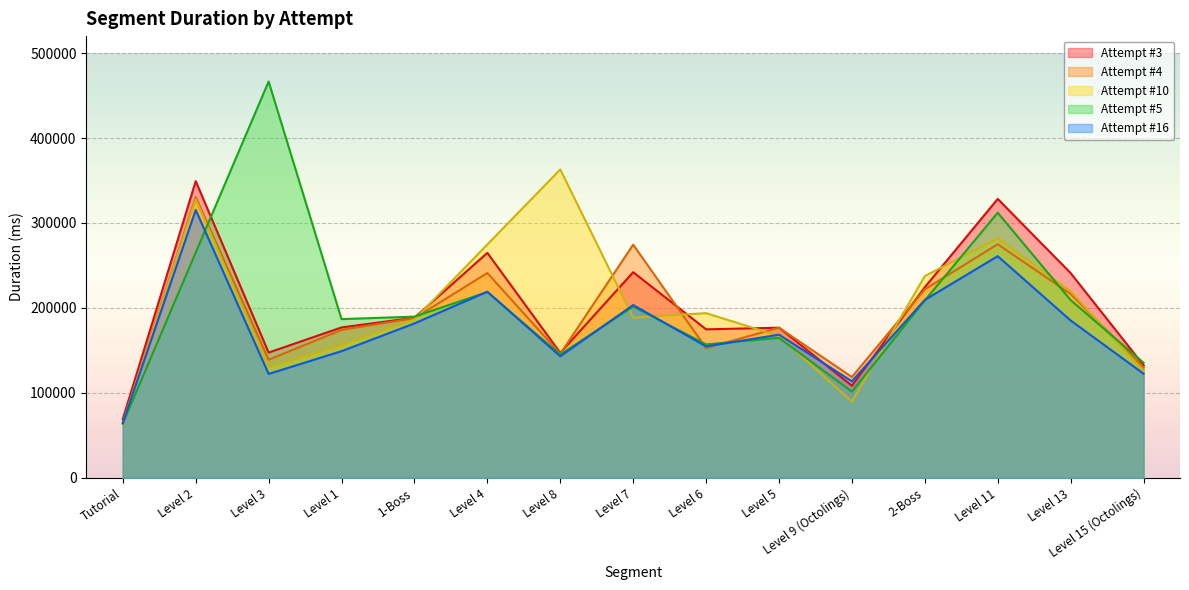

True or false: Attempt #3 and Attempt #16 intersect in this chart.

True